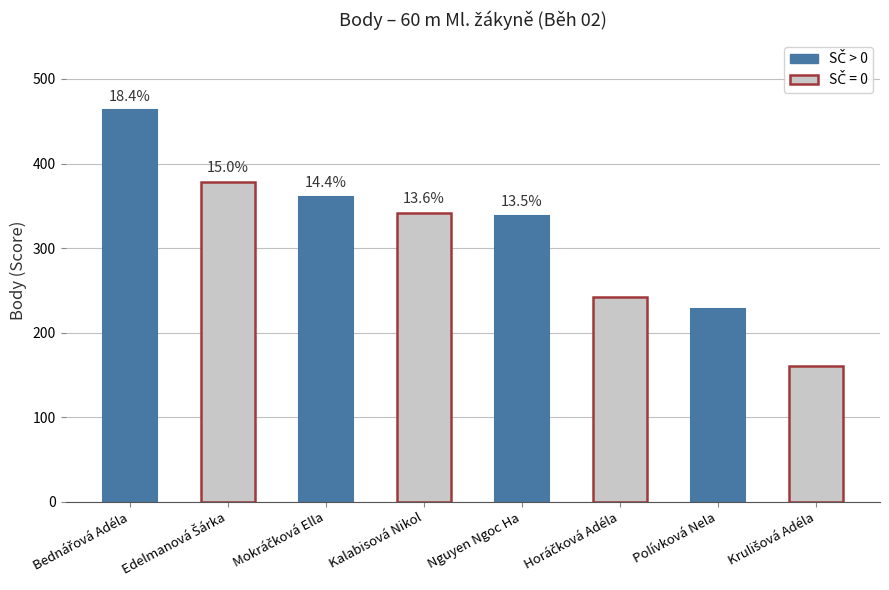

Reading left to right, extract all data points from this chart.

Bednářová Adéla=463	Edelmanová Šárka=378	Mokráčková Ella=361	Kalabisová Nikol=342	Nguyen Ngoc Ha=338	Horáčková Adéla=242	Polívková Nela=228	Krulišová Adéla=160